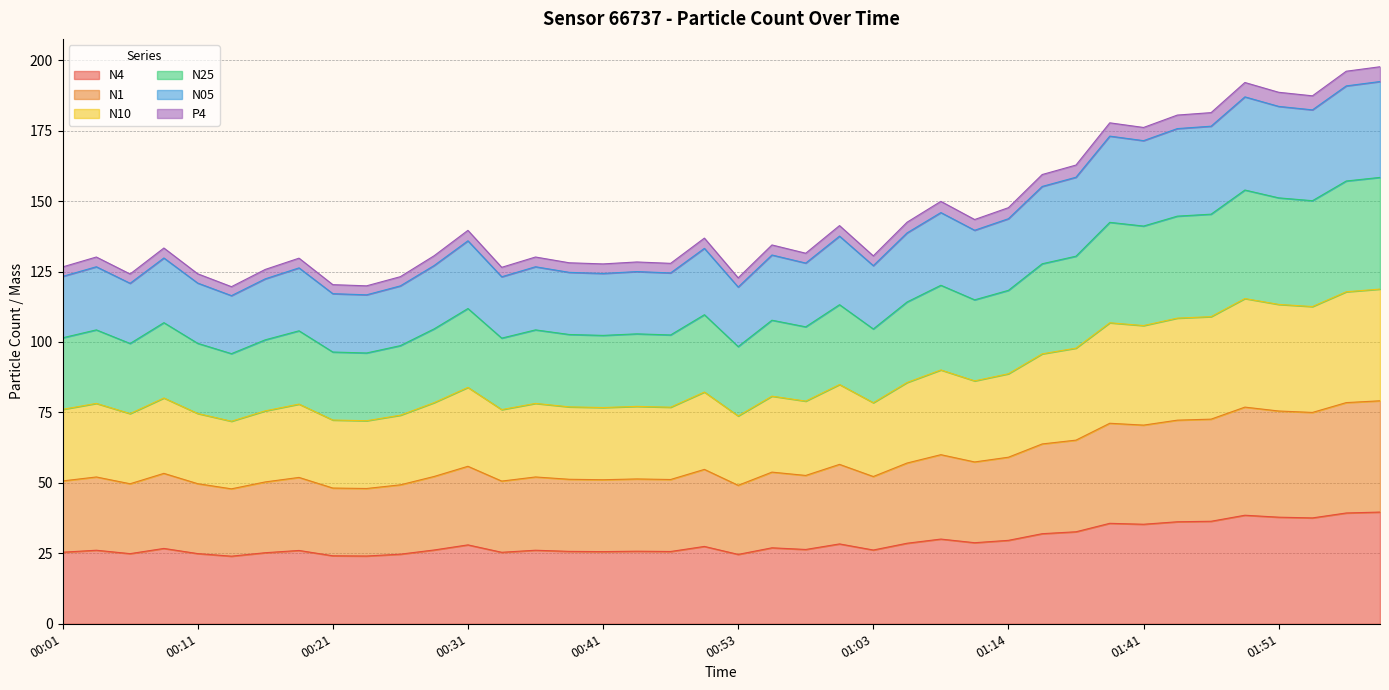

Reading left to right, what are all the values shown in this chart?

N4: 00:01=25.4	00:04=26.1	00:06=24.9	00:09=26.7	00:11=24.9	00:14=24.0	00:16=25.2	00:18=26.0	00:21=24.1	00:23=24.1	00:26=24.7	00:28=26.2	00:31=28.0	00:33=25.4	00:36=26.1	00:38=25.7	00:41=25.6	00:46=25.8	00:48=25.6	00:51=27.4	00:53=24.6	00:56=27.0	00:58=26.4	01:00=28.3	01:03=26.2	01:05=28.6	01:08=30.1	01:11=28.8	01:14=29.6	01:31=32.0	01:33=32.6	01:39=35.6	01:41=35.3	01:44=36.2	01:46=36.4	01:49=38.5	01:51=37.8	01:54=37.6	01:59=39.3	02:02=39.6
N1: 00:01=50.7	00:04=52.1	00:06=49.7	00:09=53.4	00:11=49.7	00:14=47.9	00:16=50.3	00:18=51.9	00:21=48.2	00:23=48.0	00:26=49.3	00:28=52.3	00:31=55.9	00:33=50.6	00:36=52.1	00:38=51.3	00:41=51.1	00:46=51.4	00:48=51.2	00:51=54.8	00:53=49.1	00:56=53.8	00:58=52.6	01:00=56.6	01:03=52.3	01:05=57.0	01:08=60.0	01:11=57.4	01:14=59.1	01:31=63.8	01:33=65.2	01:39=71.2	01:41=70.5	01:44=72.3	01:46=72.6	01:49=76.9	01:51=75.5	01:54=75.0	01:59=78.5	02:02=79.1
N10: 00:01=76.1	00:04=78.2	00:06=74.6	00:09=80.1	00:11=74.6	00:14=71.9	00:16=75.6	00:18=78.0	00:21=72.3	00:23=72.1	00:26=74.0	00:28=78.5	00:31=83.9	00:33=76.0	00:36=78.2	00:38=77.0	00:41=76.7	00:46=77.2	00:48=76.9	00:51=82.2	00:53=73.8	00:56=80.8	00:58=79.0	01:00=84.9	01:03=78.5	01:05=85.6	01:08=90.1	01:11=86.2	01:14=88.7	01:31=95.8	01:33=97.8	01:39=106.8	01:41=105.8	01:44=108.5	01:46=109.0	01:49=115.4	01:51=113.3	01:54=112.6	01:59=117.8	02:02=118.8
N25: 00:01=101.5	00:04=104.3	00:06=99.5	00:09=106.9	00:11=99.5	00:14=95.9	00:16=100.8	00:18=104.0	00:21=96.4	00:23=96.1	00:26=98.7	00:28=104.7	00:31=111.9	00:33=101.4	00:36=104.3	00:38=102.7	00:41=102.3	00:46=102.9	00:48=102.5	00:51=109.7	00:53=98.4	00:56=107.7	00:58=105.4	01:00=113.2	01:03=104.6	01:05=114.2	01:08=120.1	01:11=115.0	01:14=118.3	01:31=127.8	01:33=130.4	01:39=142.5	01:41=141.1	01:44=144.7	01:46=145.4	01:49=153.9	01:51=151.1	01:54=150.1	01:59=157.1	02:02=158.4
N05: 00:01=123.3	00:04=126.7	00:06=120.8	00:09=129.8	00:11=120.9	00:14=116.5	00:16=122.4	00:18=126.3	00:21=117.2	00:23=116.7	00:26=119.9	00:28=127.1	00:31=135.9	00:33=123.1	00:36=126.7	00:38=124.7	00:41=124.3	00:46=125.0	00:48=124.5	00:51=133.2	00:53=119.5	00:56=130.9	00:58=128.0	01:00=137.6	01:03=127.1	01:05=138.7	01:08=145.9	01:11=139.7	01:14=143.8	01:31=155.2	01:33=158.5	01:39=173.1	01:41=171.4	01:44=175.7	01:46=176.6	01:49=187.0	01:51=183.6	01:54=182.4	01:59=190.9	02:02=192.4
P4: 00:01=126.6	00:04=130.2	00:06=124.1	00:09=133.3	00:11=124.2	00:14=119.6	00:16=125.8	00:18=129.8	00:21=120.4	00:23=119.9	00:26=123.2	00:28=130.6	00:31=139.6	00:33=126.5	00:36=130.2	00:38=128.1	00:41=127.7	00:46=128.4	00:48=127.9	00:51=136.9	00:53=122.8	00:56=134.4	00:58=131.5	01:00=141.3	01:03=130.6	01:05=142.5	01:08=149.9	01:11=143.5	01:14=147.7	01:31=159.4	01:33=162.8	01:39=177.8	01:41=176.1	01:44=180.5	01:46=181.4	01:49=192.1	01:51=188.6	01:54=187.4	01:59=196.1	02:02=197.7